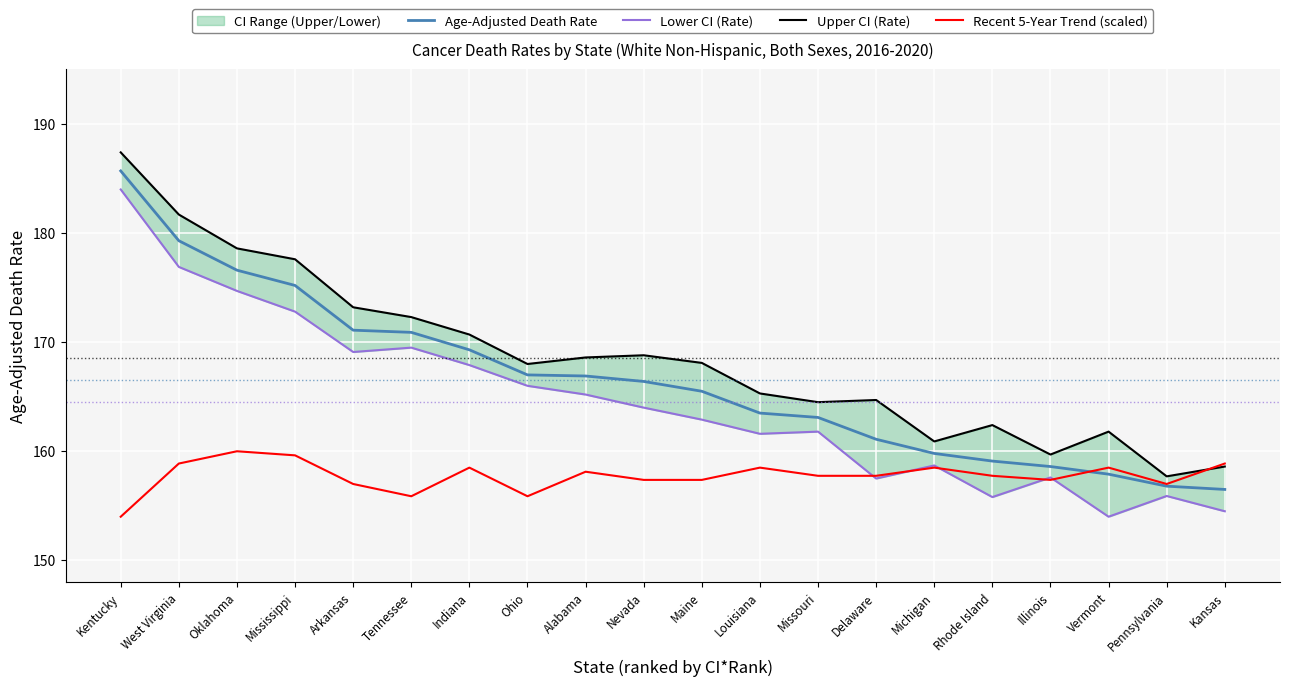

Between Ohio and Tennessee, which is larger?

Tennessee